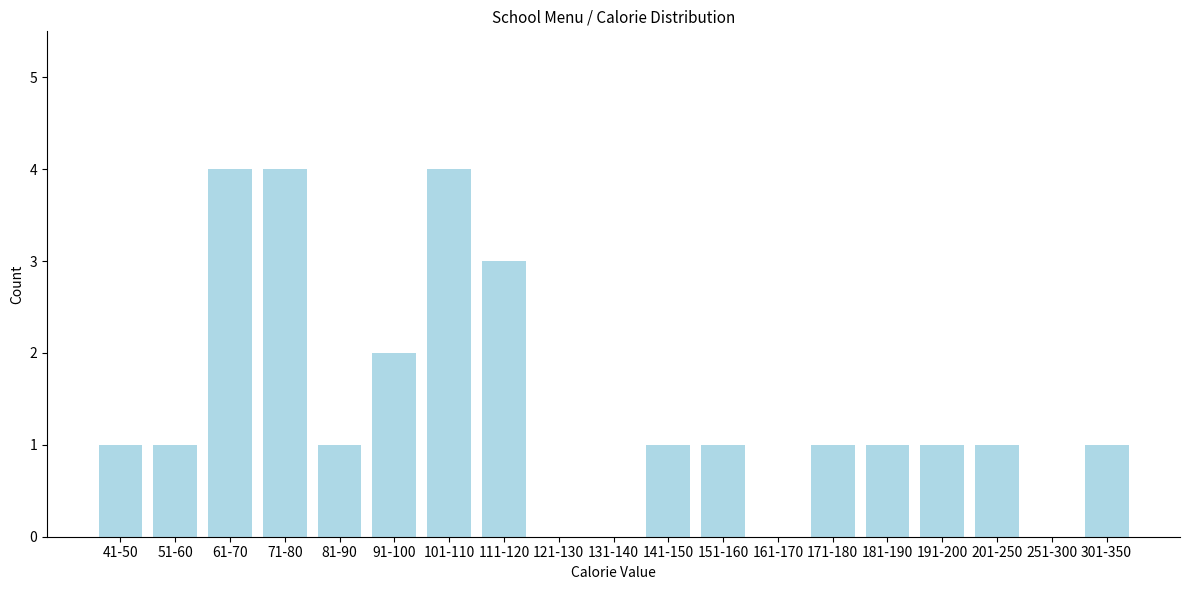

Reading right to left, transcribe all the data shown in this chart.

301-350=1	251-300=0	201-250=1	191-200=1	181-190=1	171-180=1	161-170=0	151-160=1	141-150=1	131-140=0	121-130=0	111-120=3	101-110=4	91-100=2	81-90=1	71-80=4	61-70=4	51-60=1	41-50=1